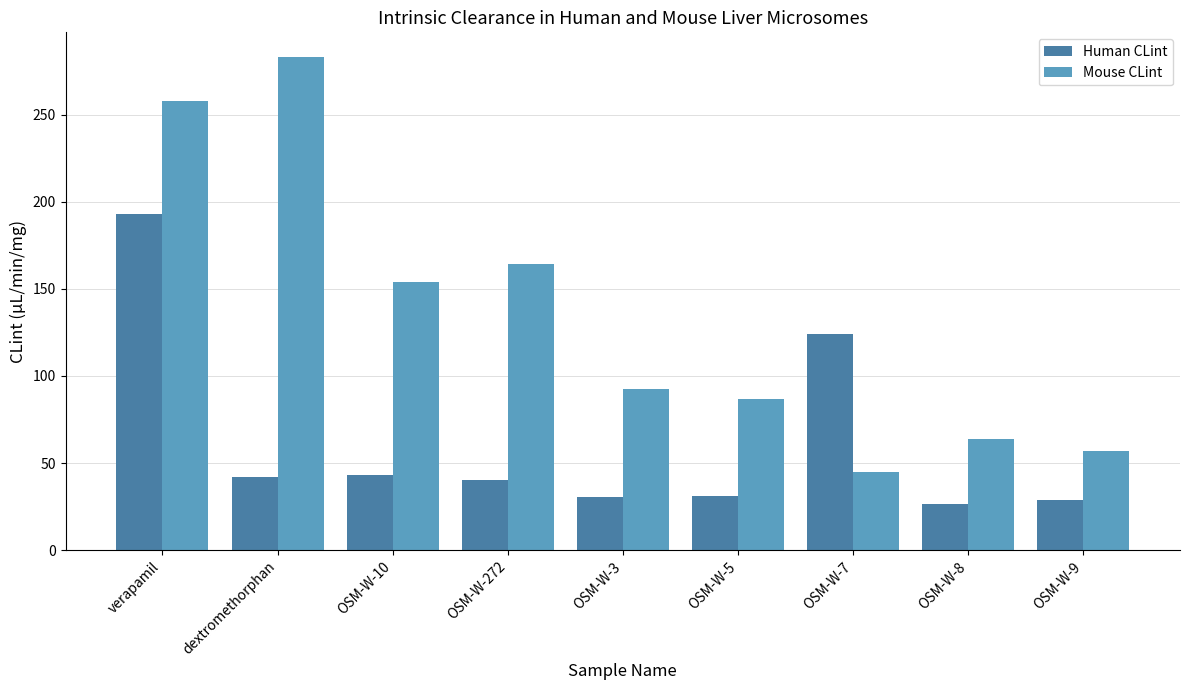

Where does the Human CLint series first go above 40?

verapamil